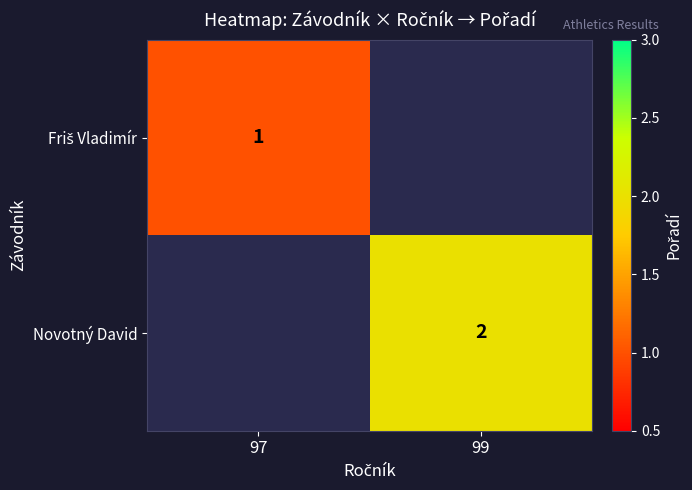

True or false: Novotný David has a value of 2 at 99.

True